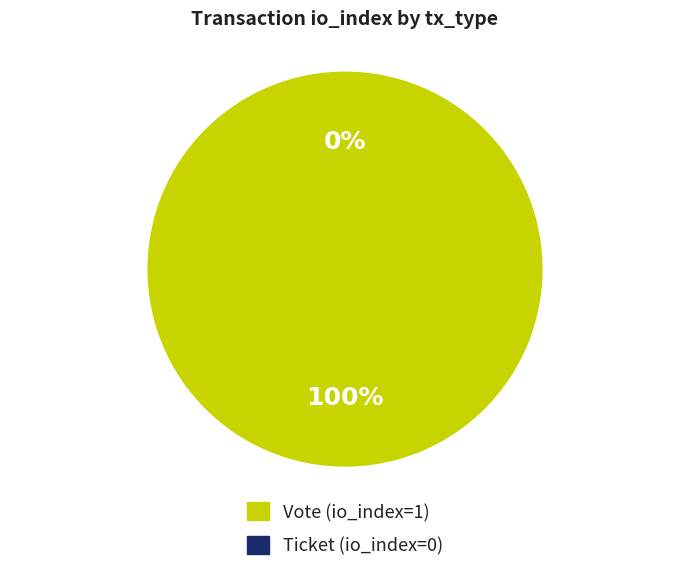

What is the smallest slice in the pie chart?

Ticket (io_index=0)